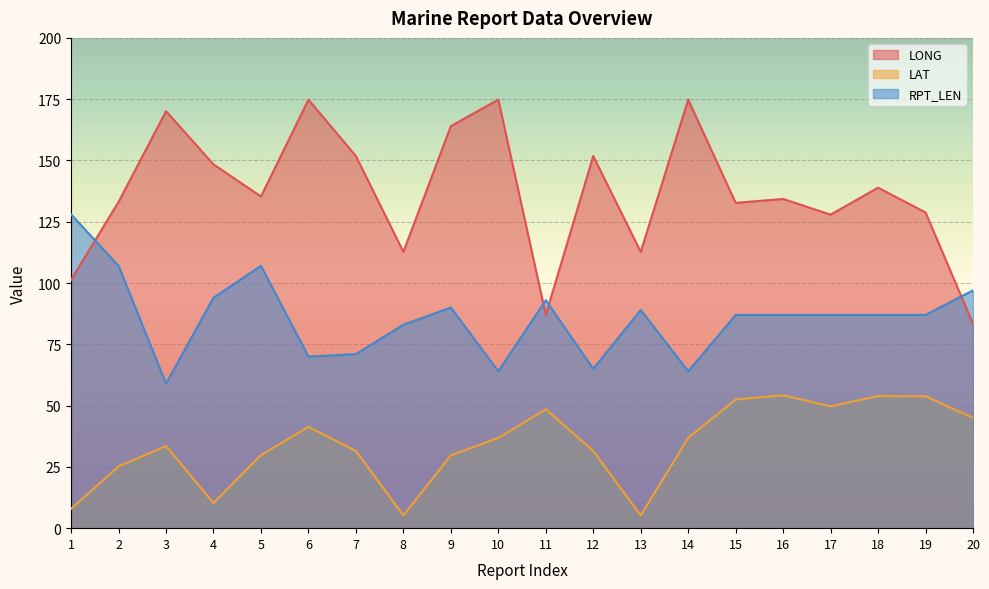

List the series in order of their peak value, highest first.

LONG, RPT_LEN, LAT